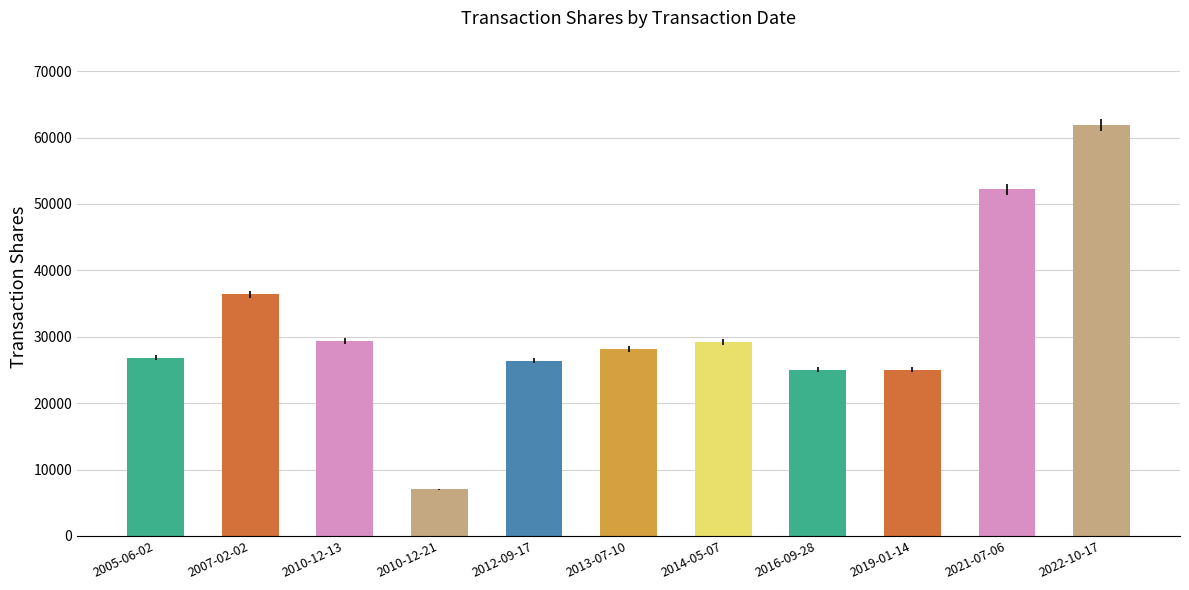

What value does the data have at 2019-01-14, to the nearest 10?

25000